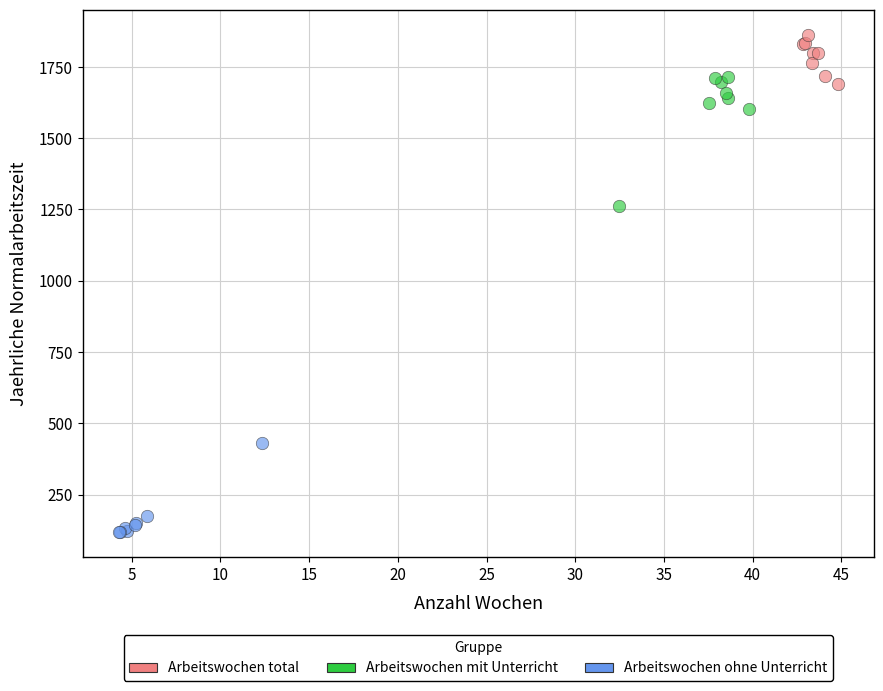

Which series reaches the minimum Y coordinate?

Arbeitswochen ohne Unterricht